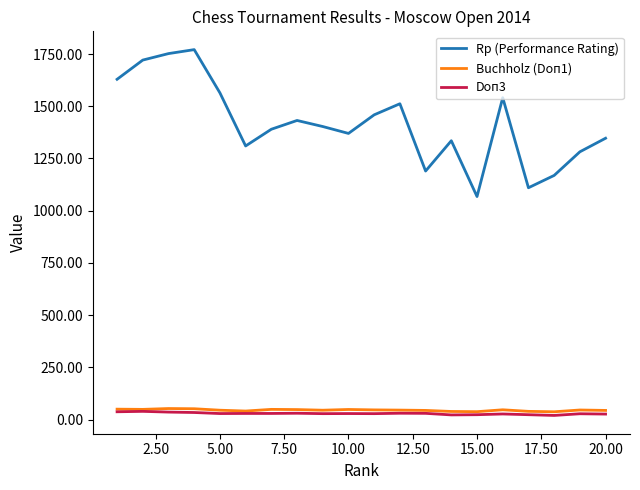

Which series has the largest range (max minus min)?

Rp (Performance Rating)